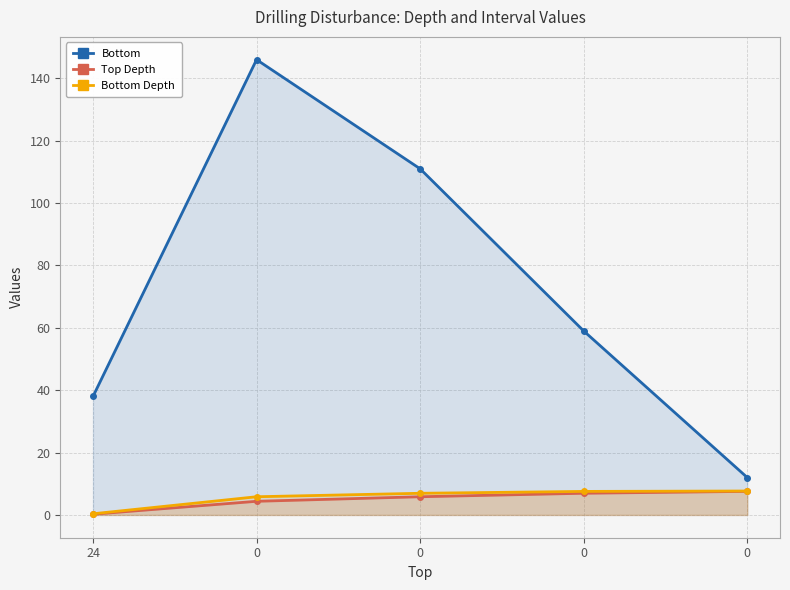

What is the minimum value shown in the chart?

0.2